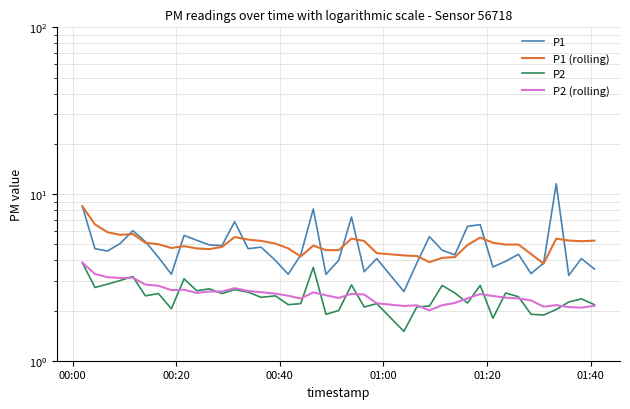

What are all the series names shown in the legend?

P1, P1 (rolling), P2, P2 (rolling)